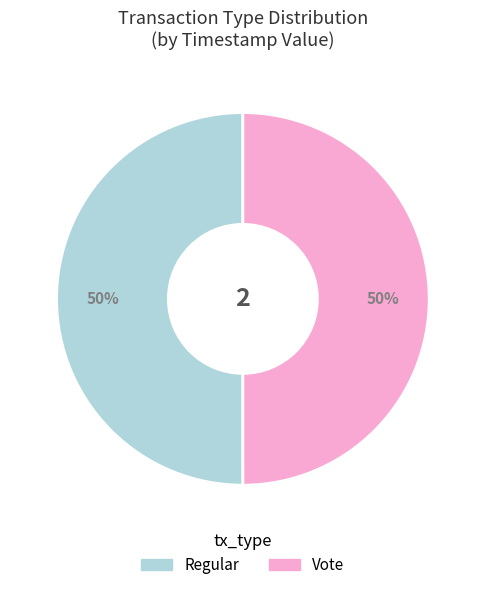

Count the number of slices in the pie.

2